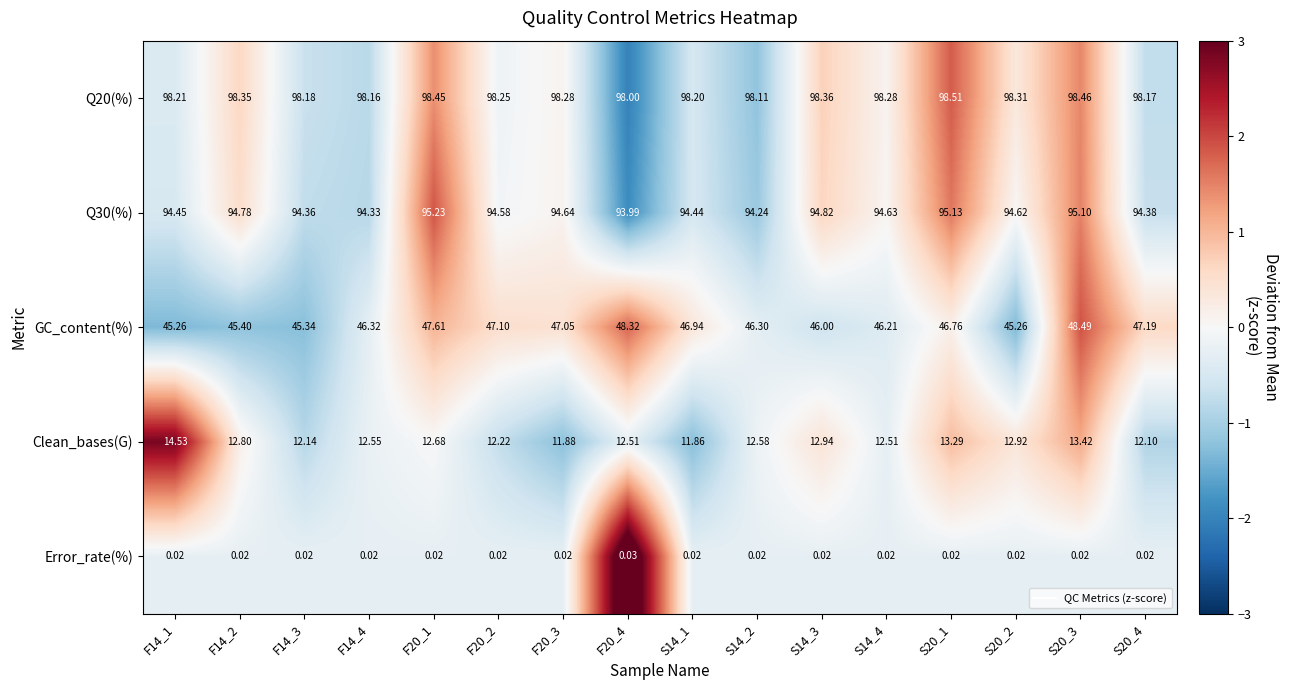

How many data points in Clean_bases(G) are less than 12?

2